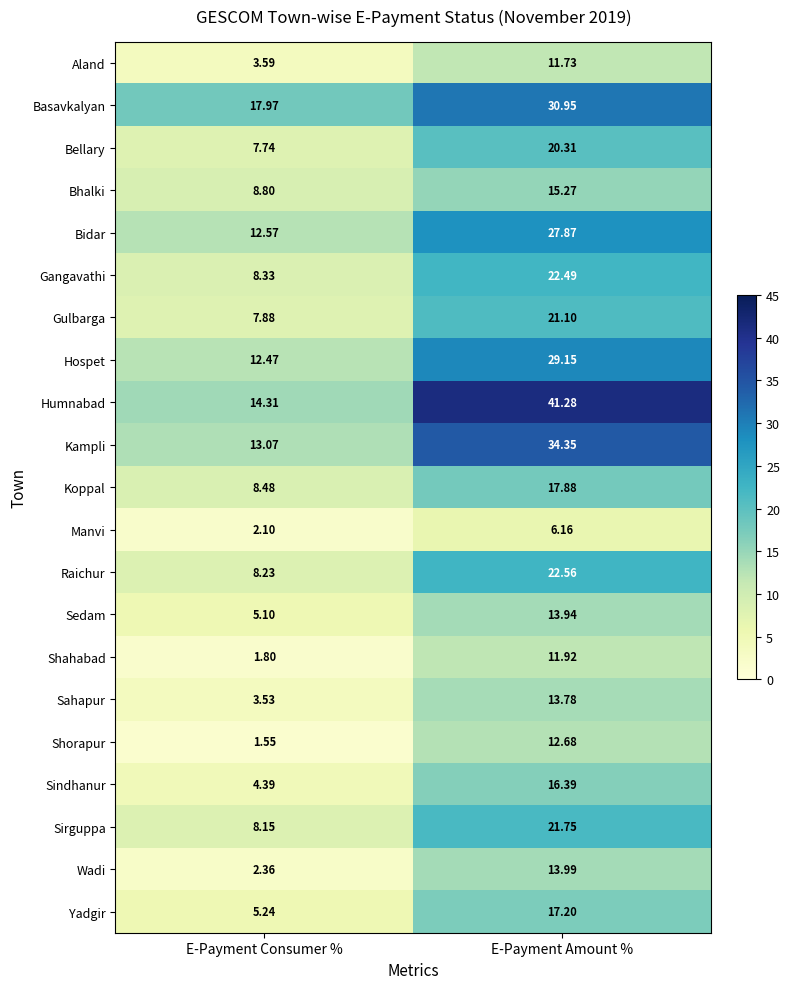

Between E-Payment Consumer % and E-Payment Amount %, which series saw the biggest shift?

Humnabad